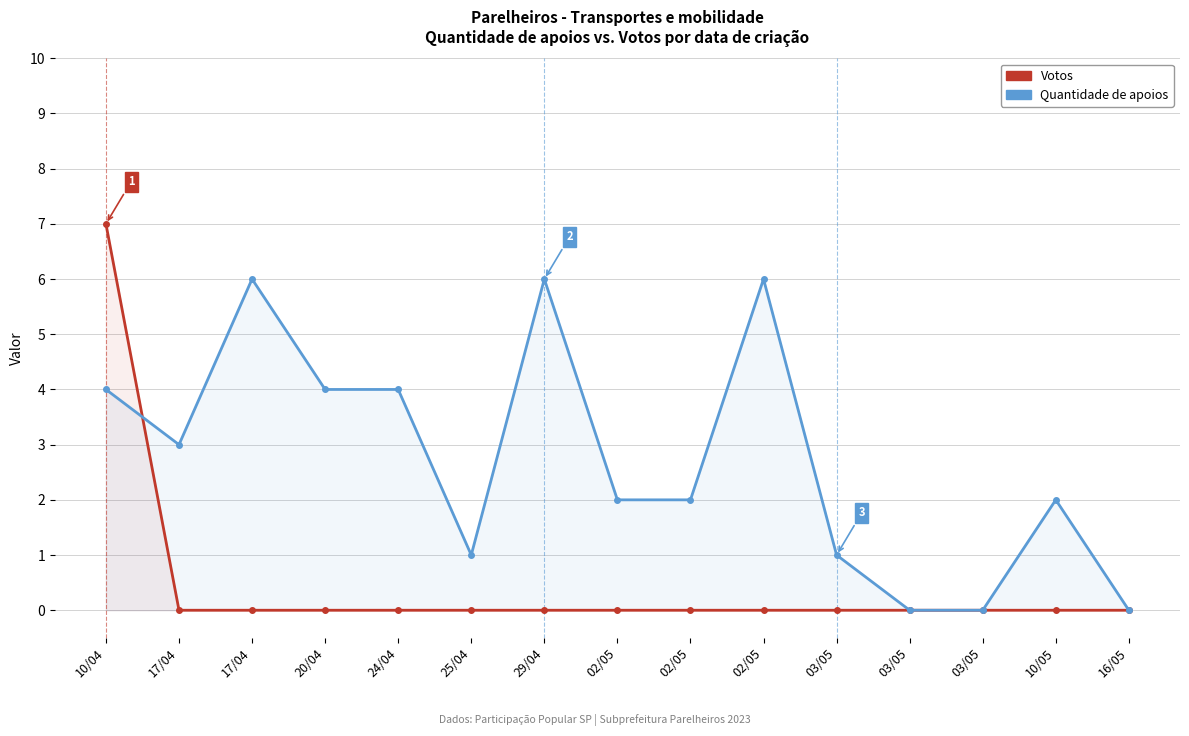

List the series in order of their peak value, lowest first.

Quantidade de apoios, Votos